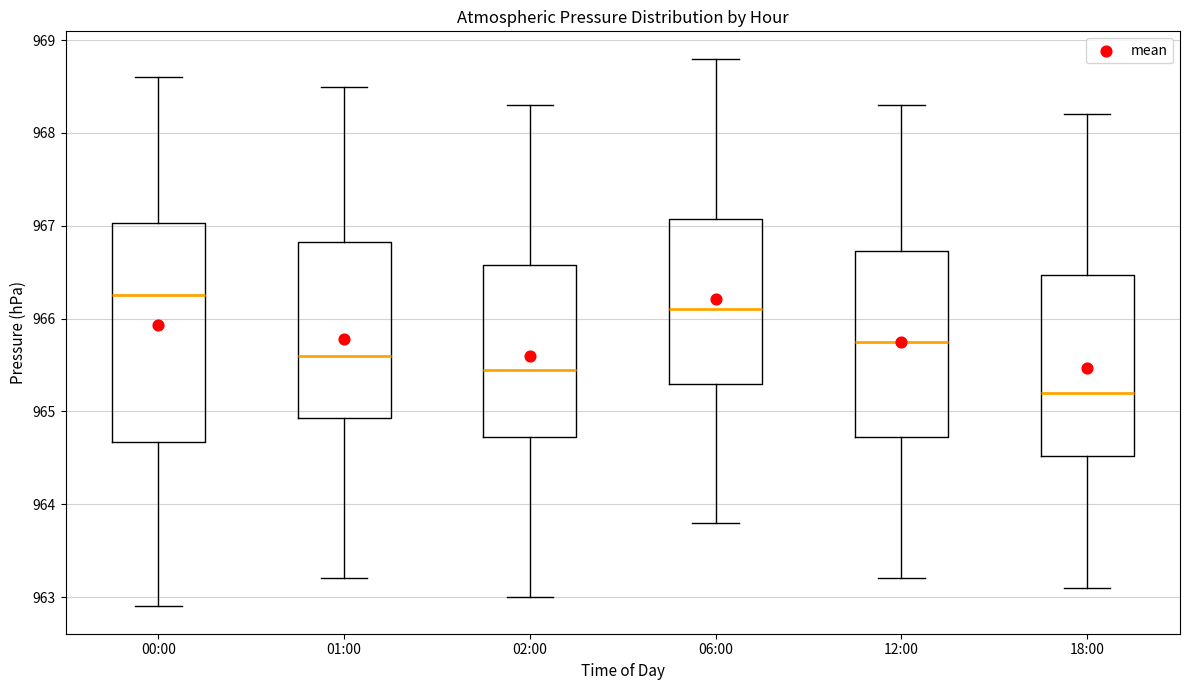

Comparing the boxes themselves (not the whiskers), which one is the tallest?

00:00